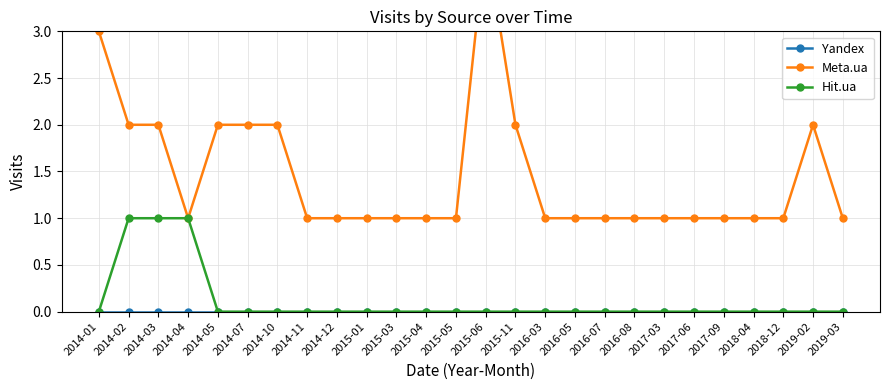

True or false: Hit.ua and Yandex intersect in this chart.

False